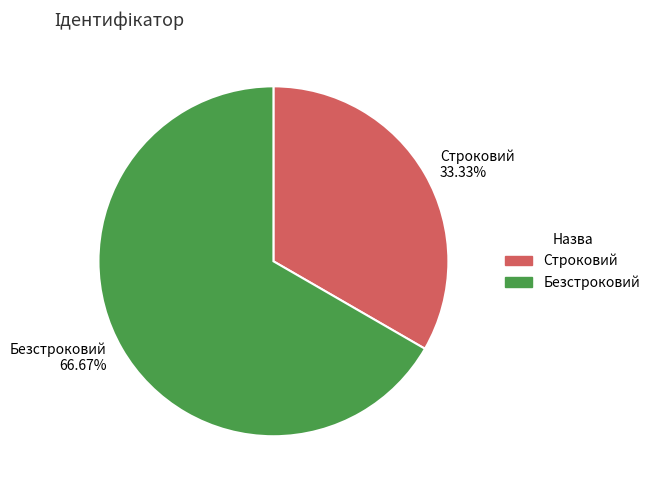

Is the sum of Безстроковий and Строковий greater than half?

Yes